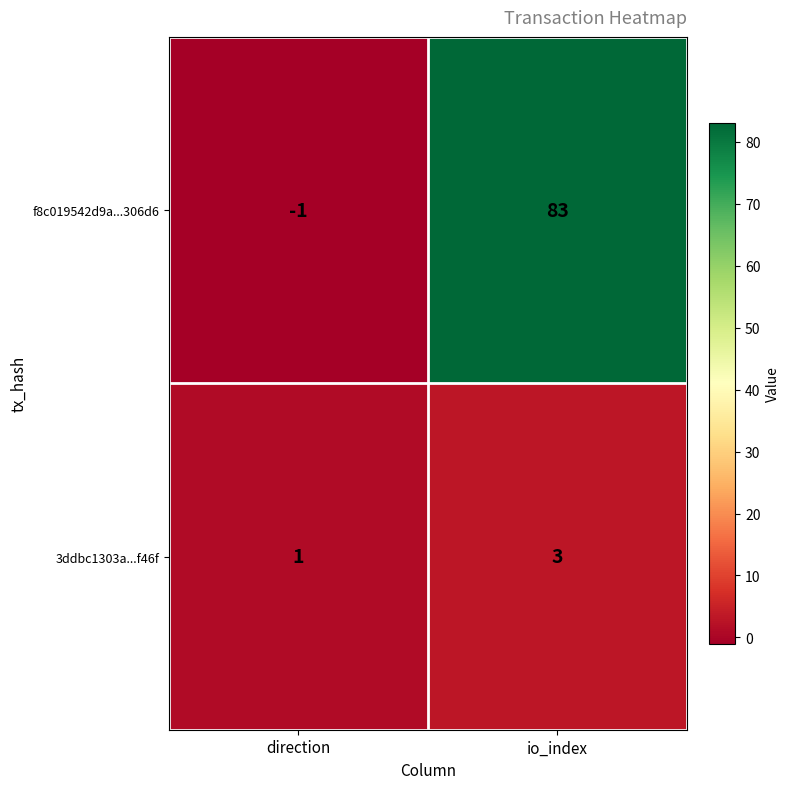

Which category has the highest value in the 3ddbc1303a...f46f series?

io_index